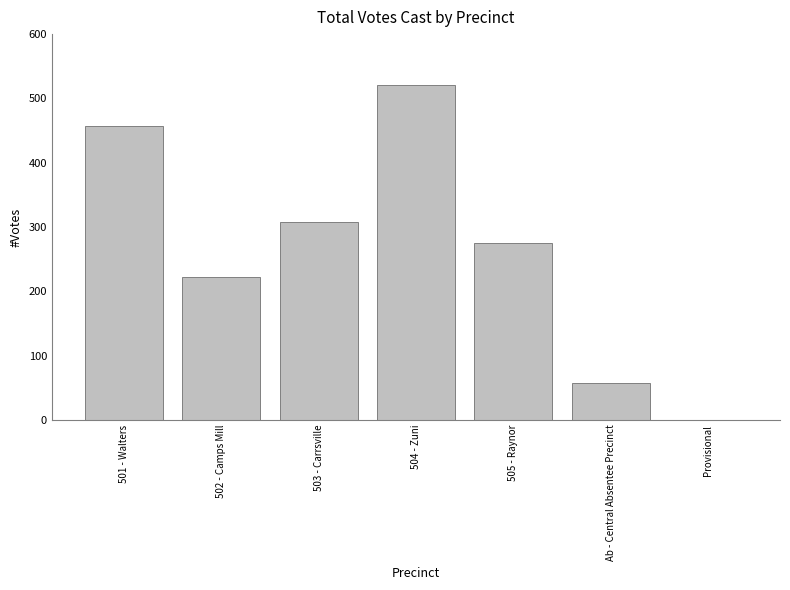

The value at 504 - Zuni is 521. True or false?

True